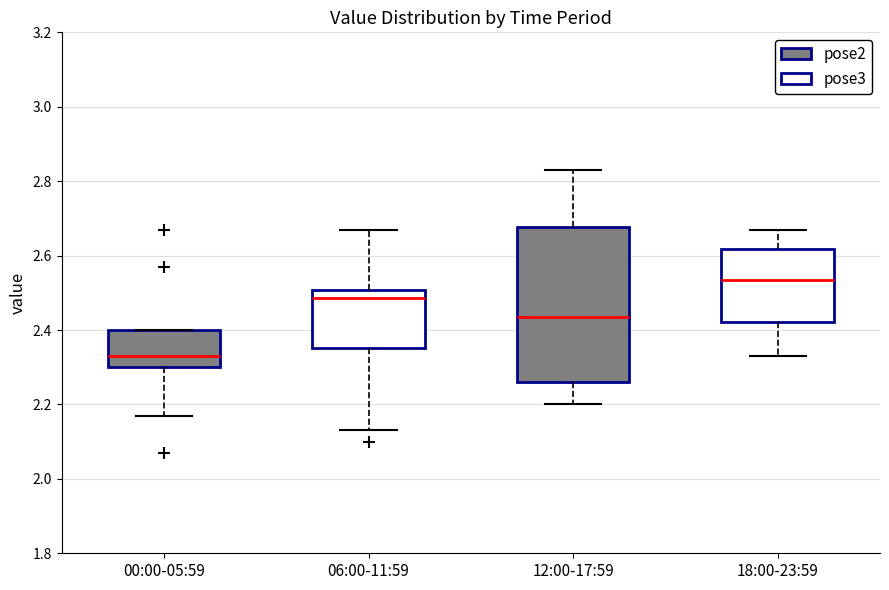

Comparing the boxes themselves (not the whiskers), which one is the tallest?

12:00-17:59